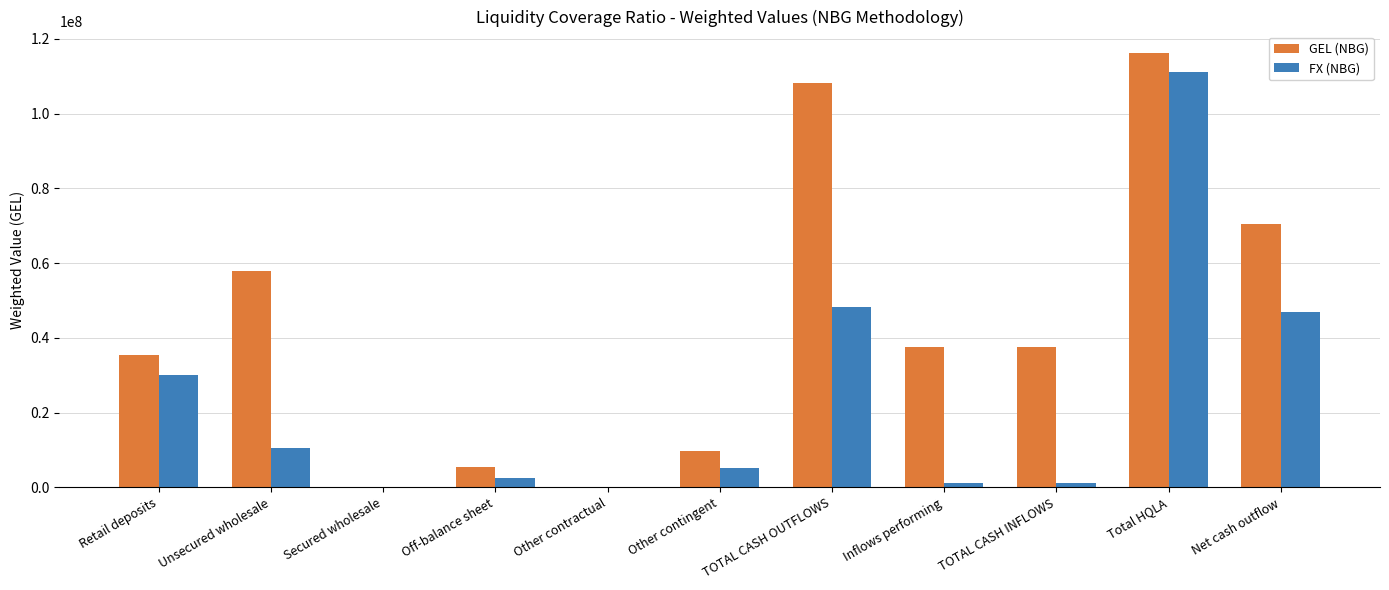

Is it true that GEL (NBG) equals -36957754.9 at Secured wholesale?

False